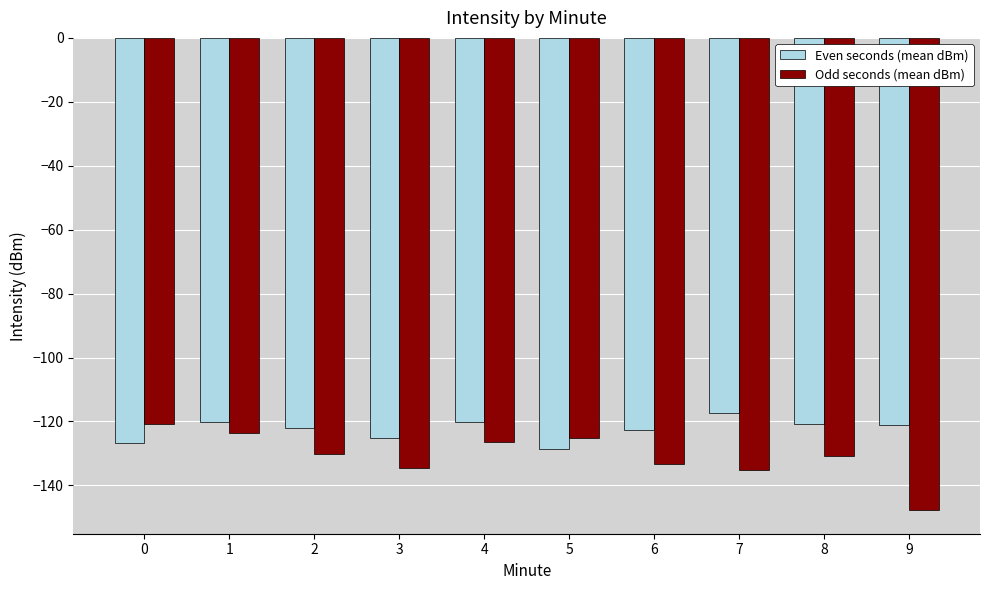

What is the total value across all series at 1?

-243.8